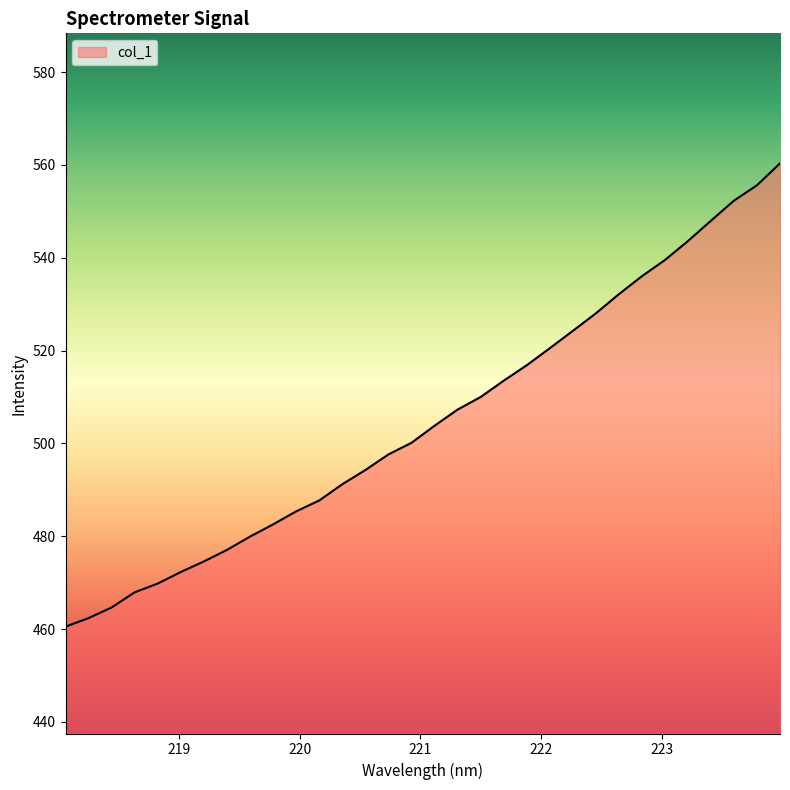

What is the minimum value shown in the chart?

460.5